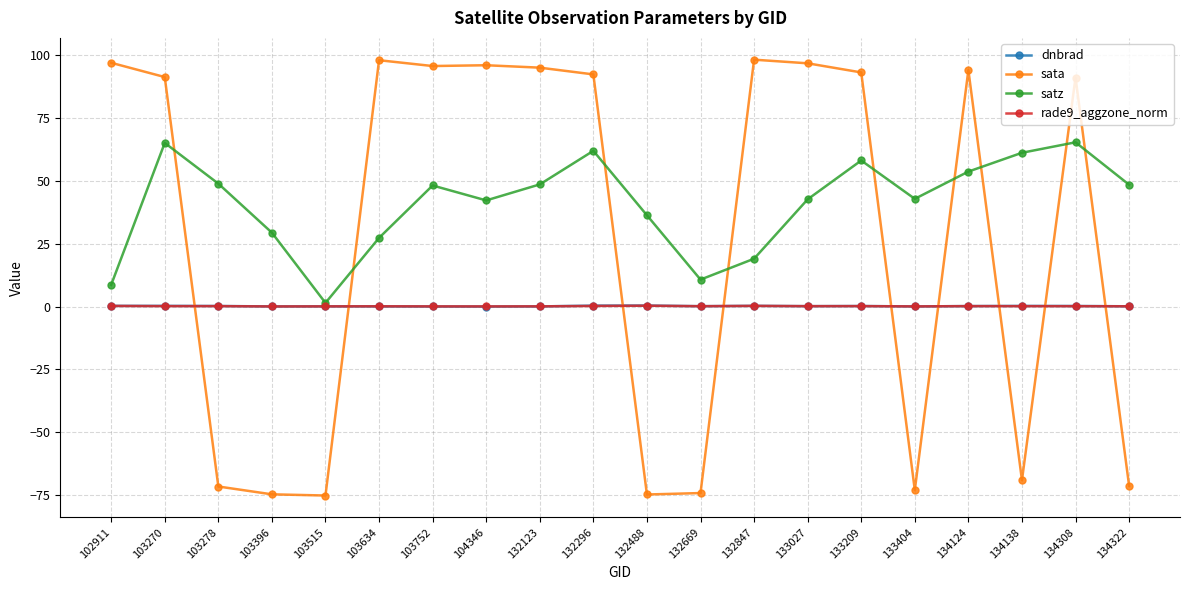

How many interior local peaks does the satz series have?

5